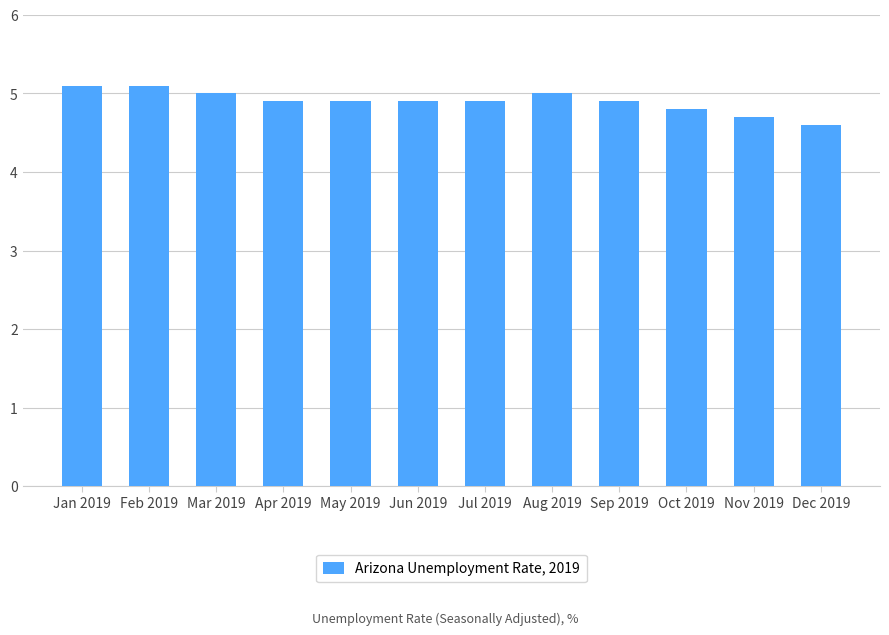

What is the change in value from Jun 2019 to Oct 2019?

-0.1